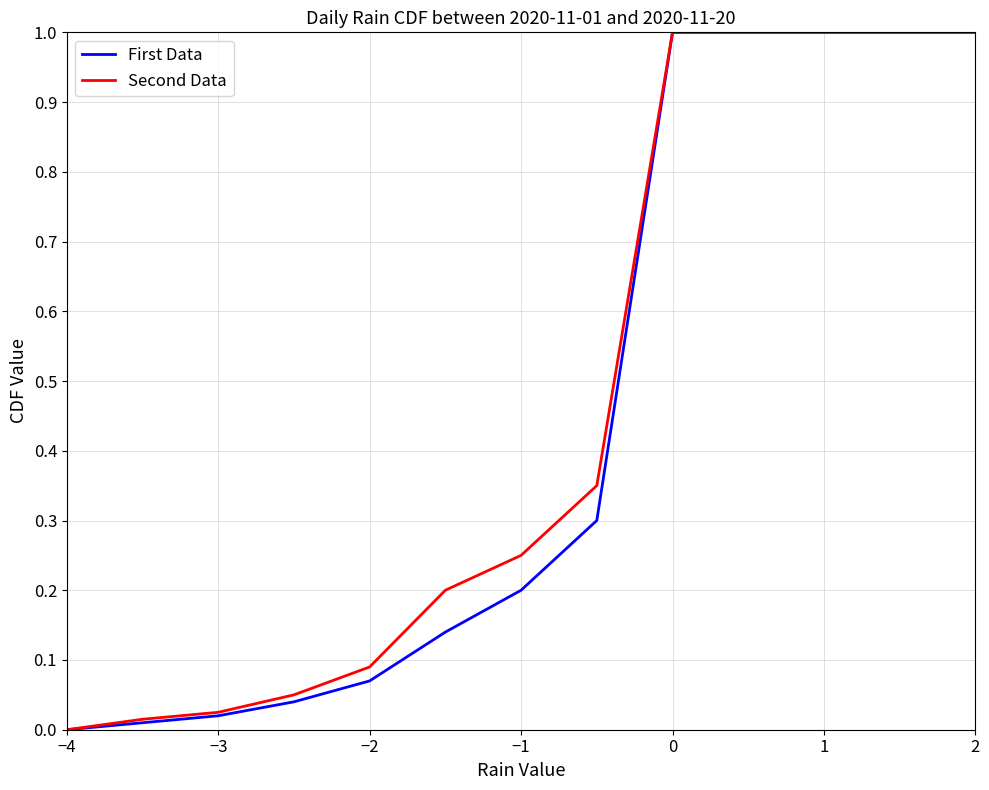

What is the maximum value shown in the chart?

1.0